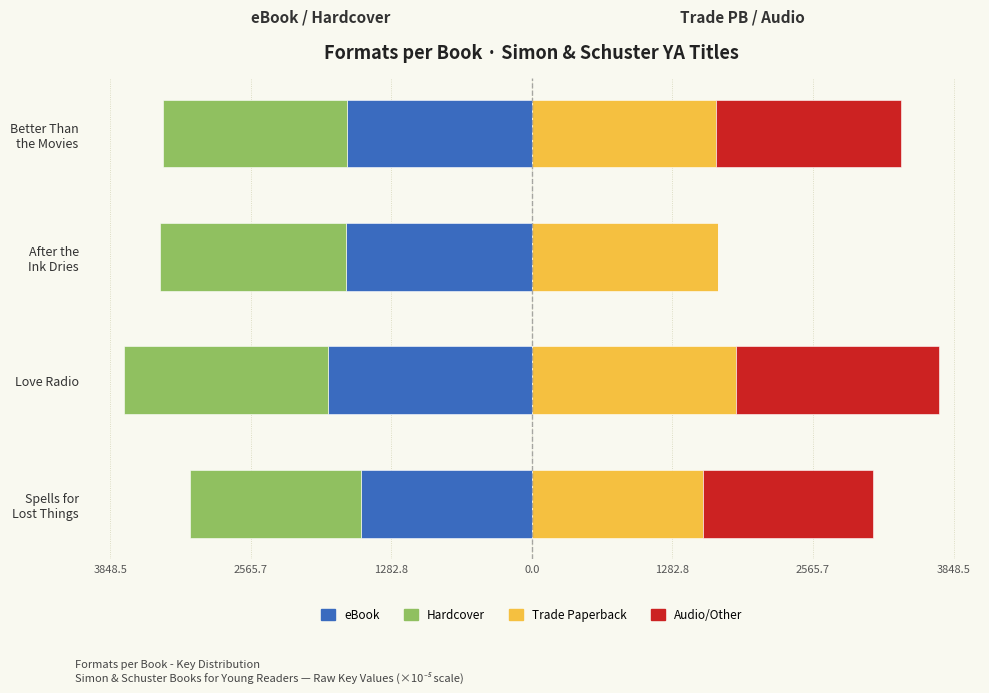

What is the sum of the Audio/Other values at Spells for Lost Things and After the Ink Dries?

1558.9